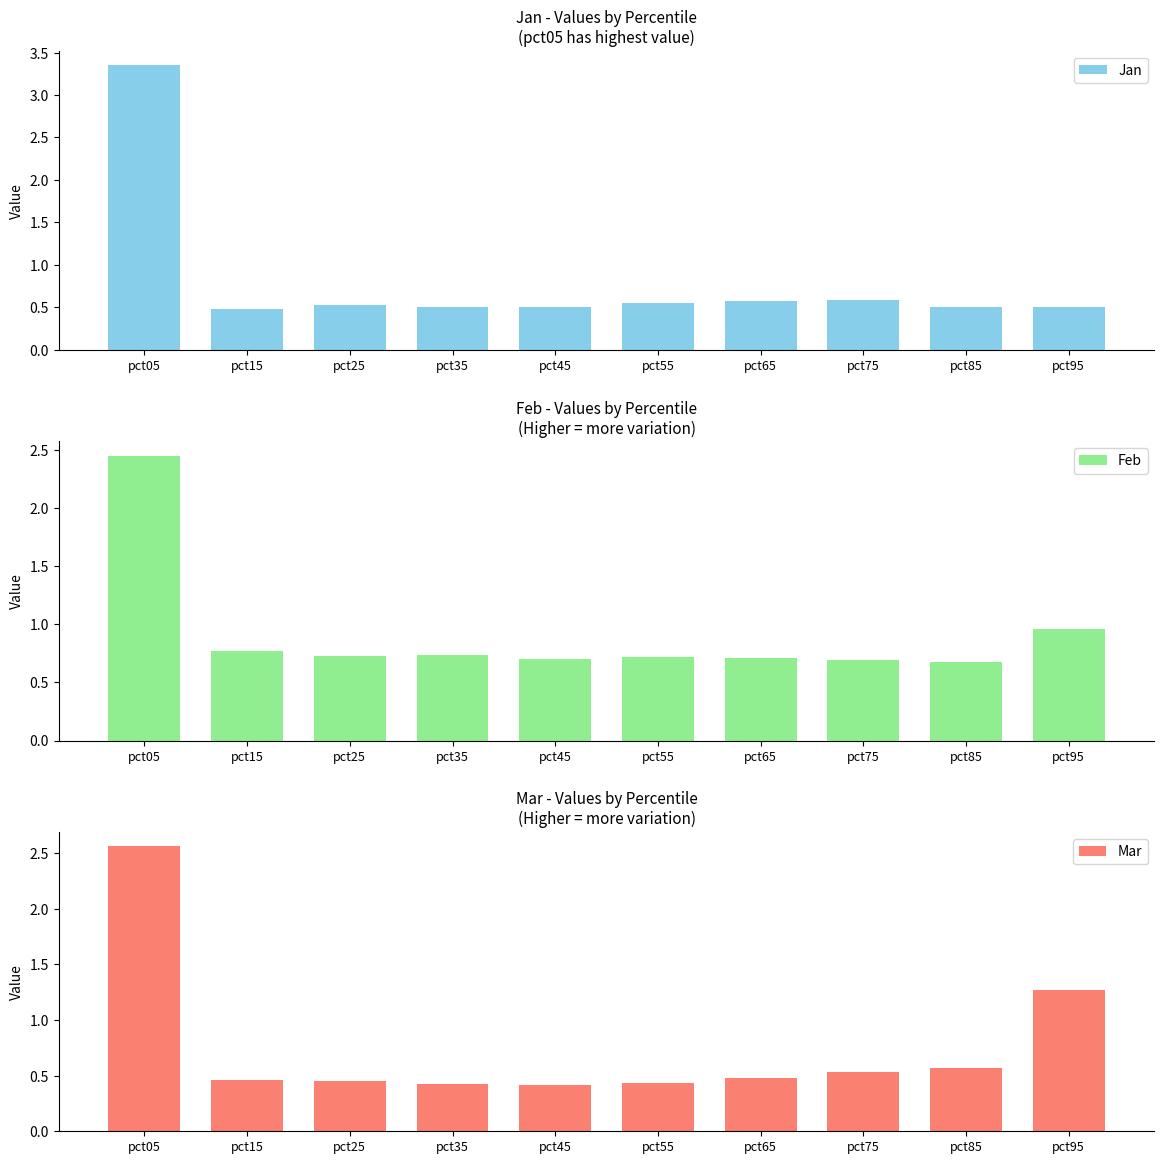

Read the Mar value at pct45.

0.4